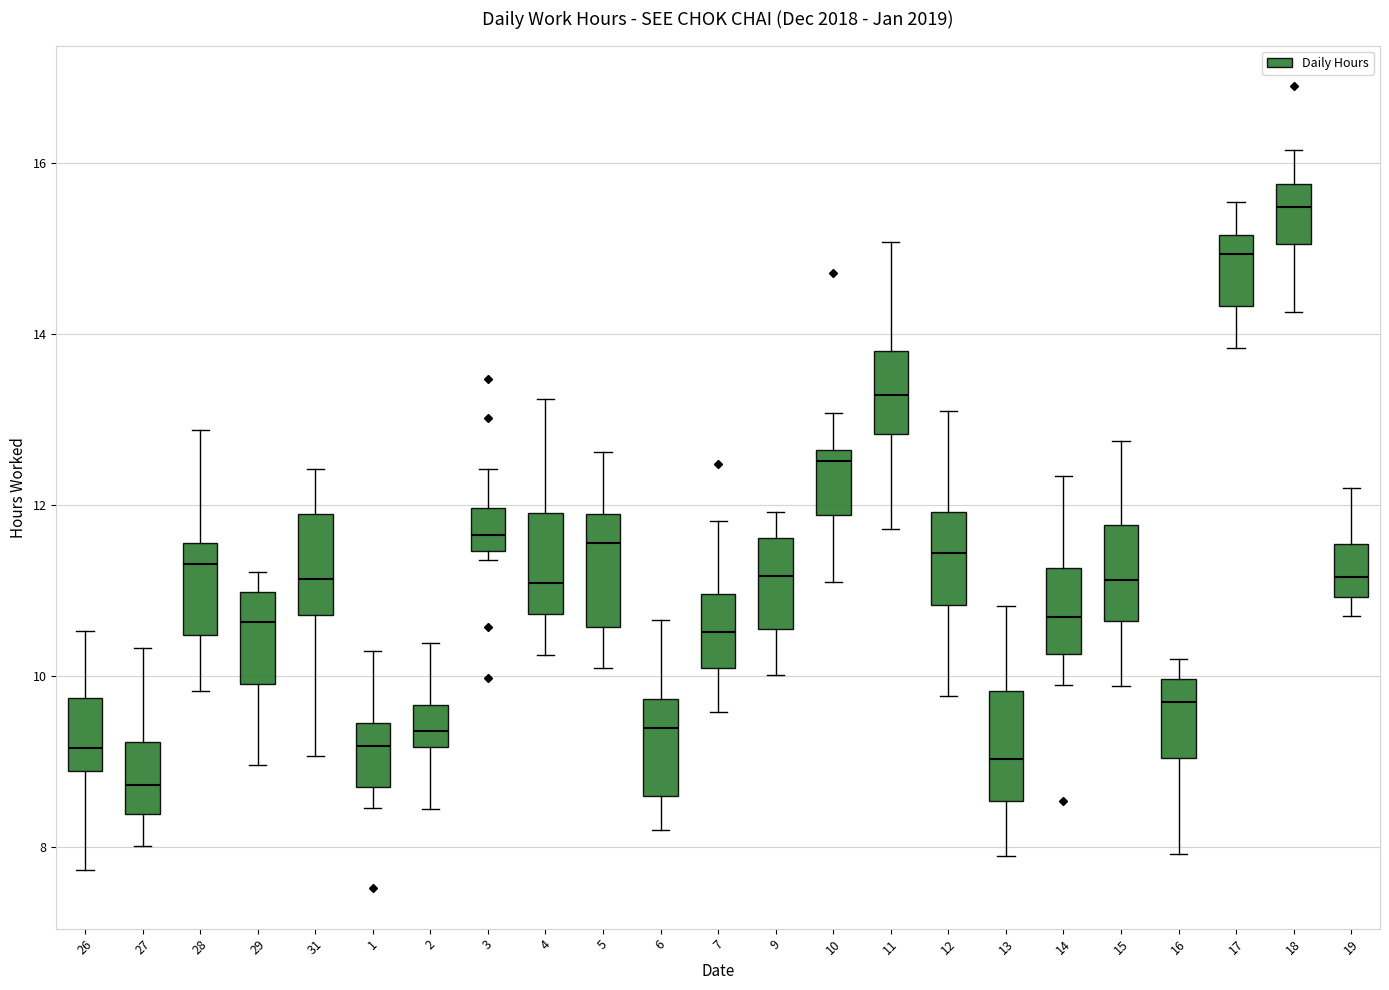

Which box has the highest median line?

18